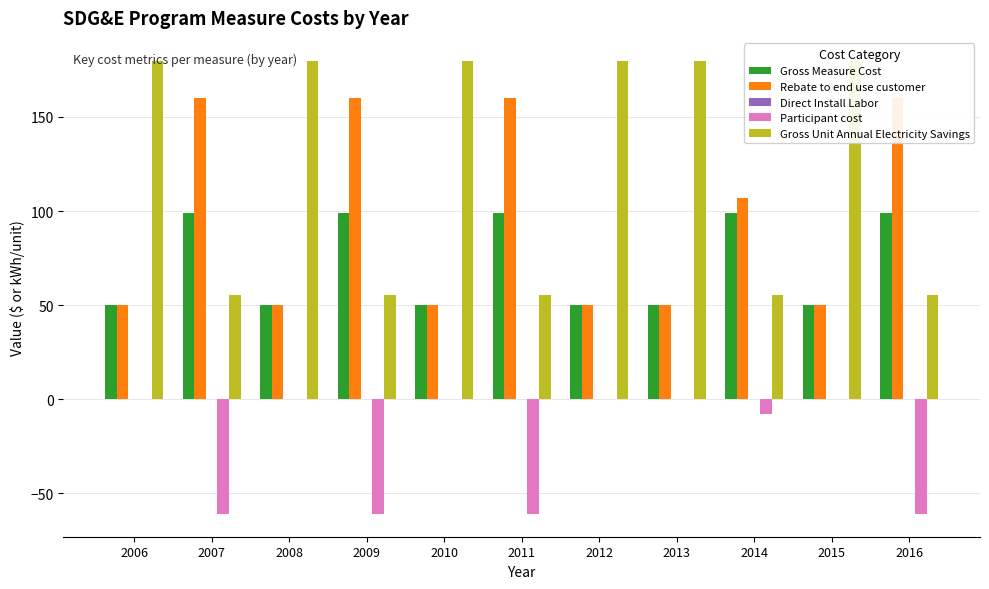

Where is Gross Unit Annual Electricity Savings nearest to the value 117?

2007